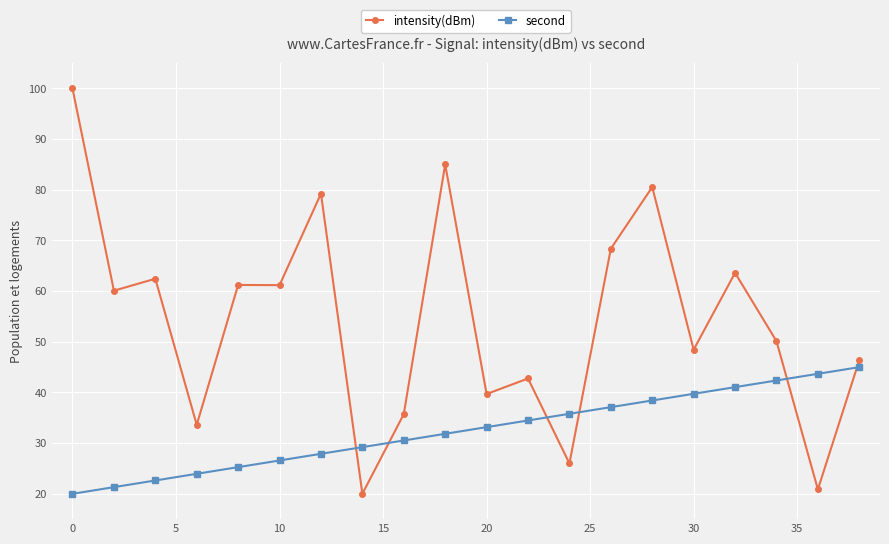

What is the difference between the second highest and minimum values in the second series?

23.7